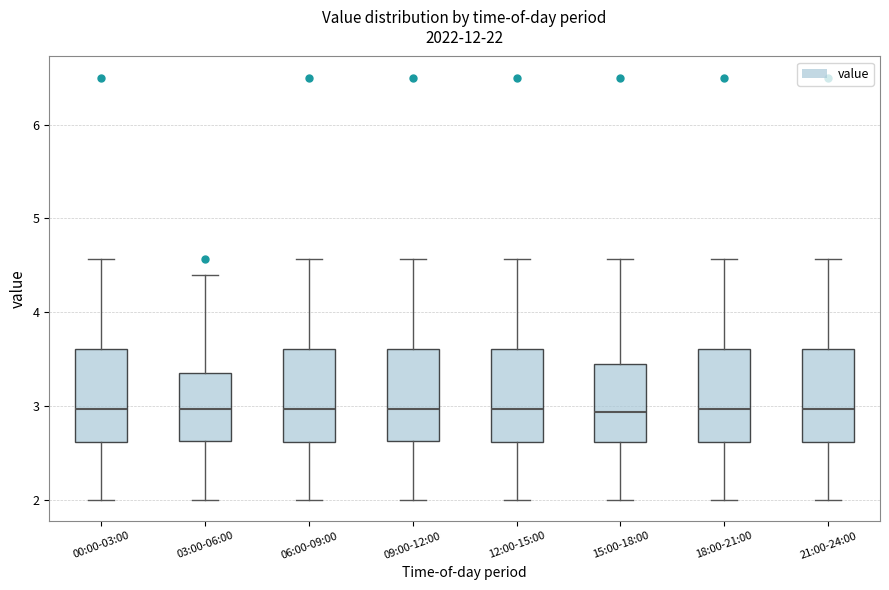

Where does the lower whisker of the box for 12:00-15:00 end on the y-axis? The values are not printed on the chart, so give them approximately, as read against the axis.

2.0